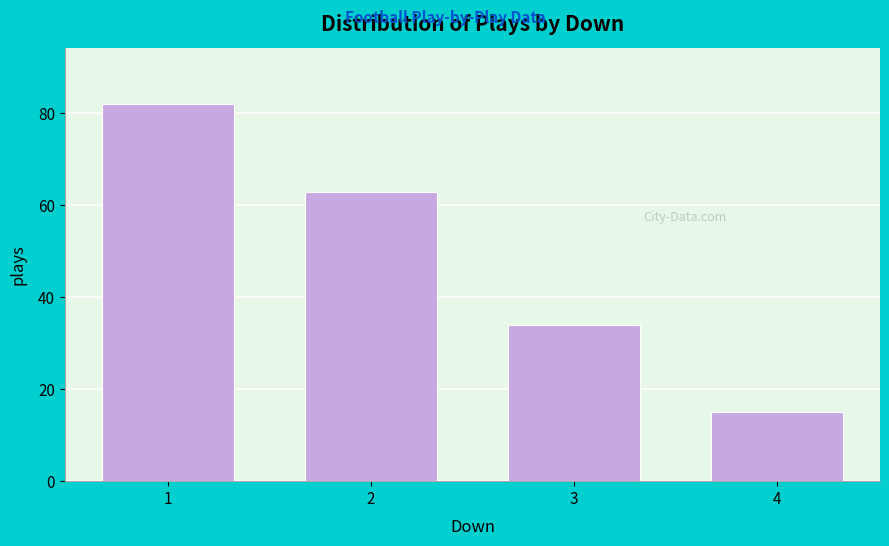

Reading left to right, extract all data points from this chart.

82	63	34	15